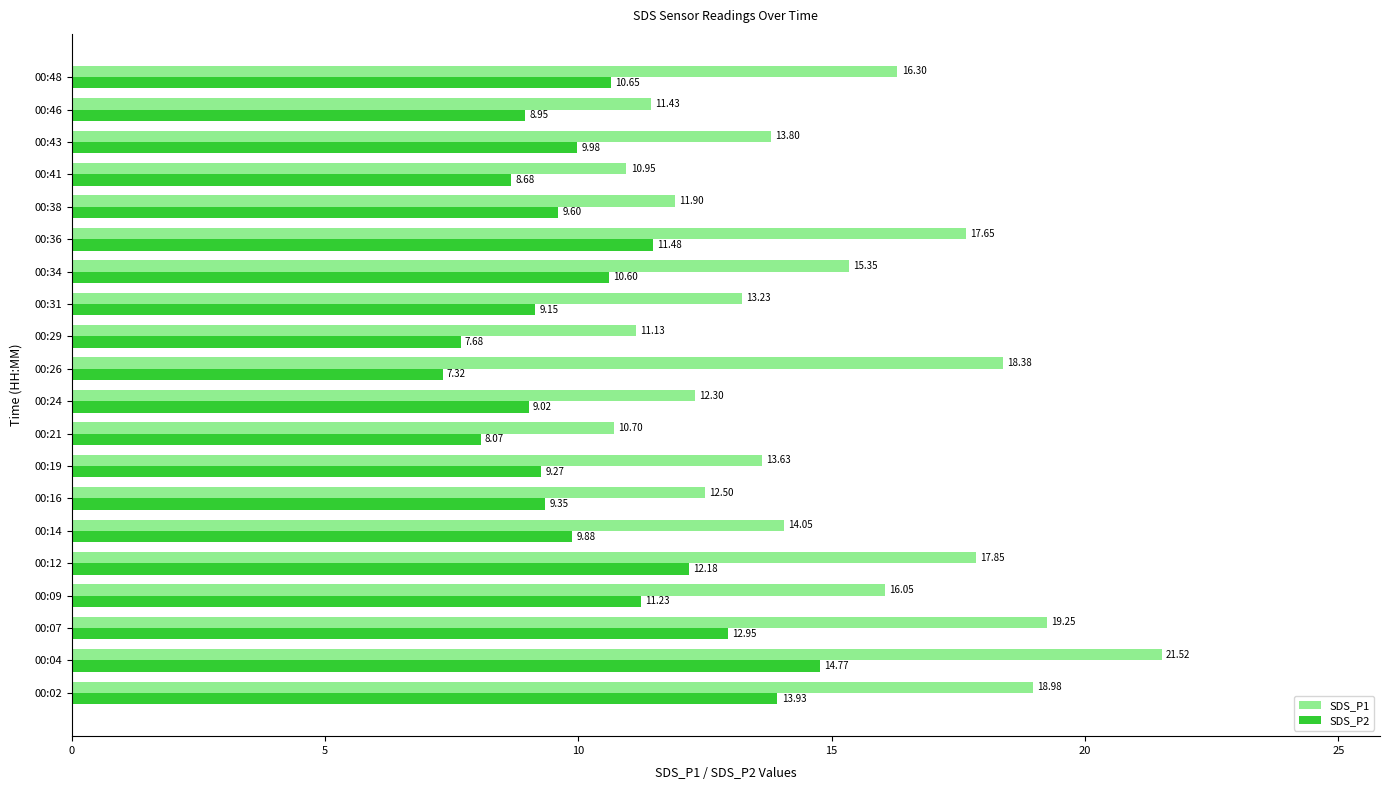

What are all the series names shown in the legend?

SDS_P1, SDS_P2